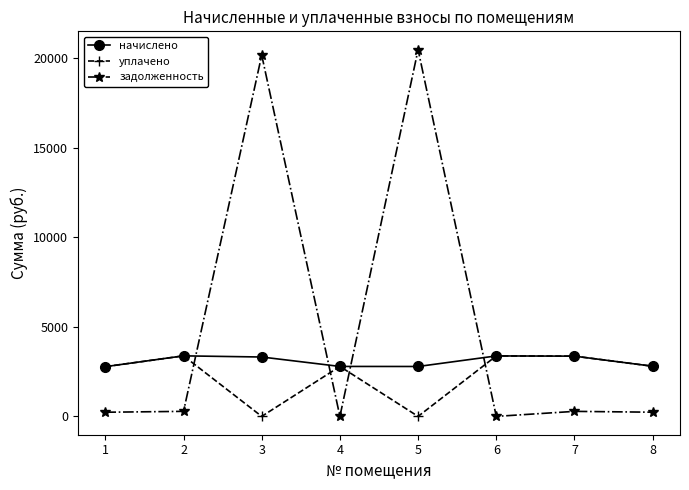

True or false: начислено has more than 2 points higher than both neighbors.

False